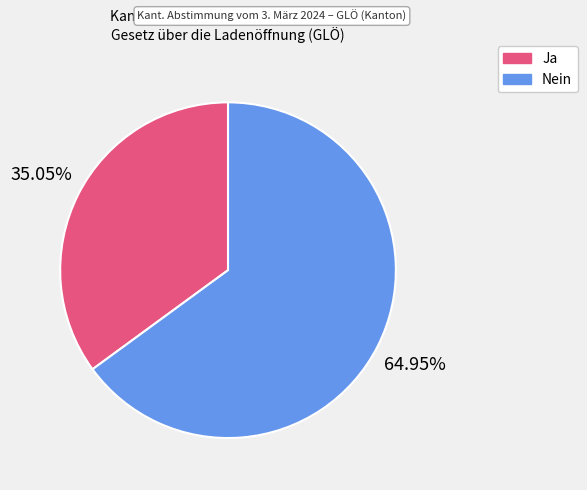

To the nearest percent, what percentage of the pie is Ja?

35%